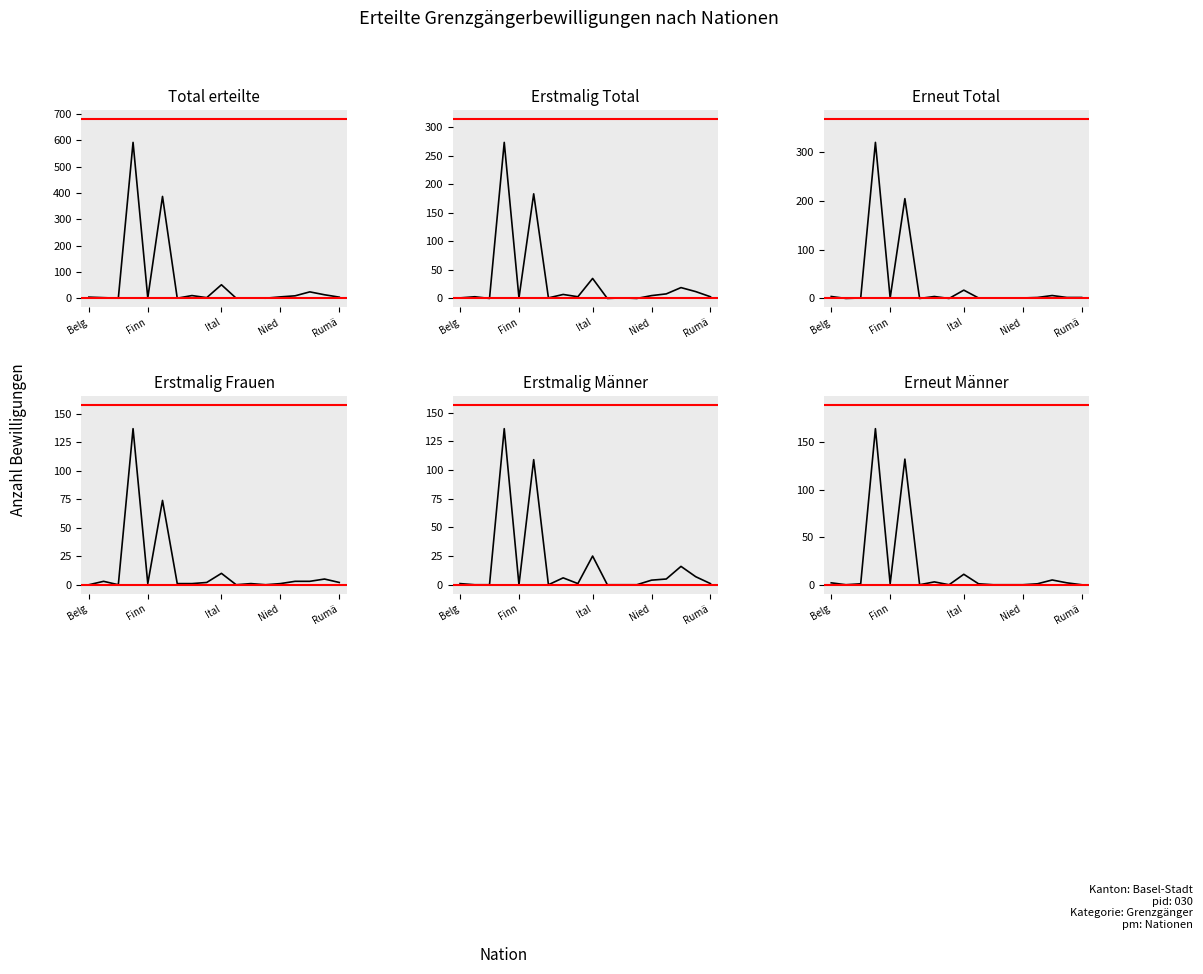

Reading right to left, transcribe all the data shown in this chart.

Total erteilte: 5	14	25	10	6	1	2	1	52	3	11	1	387	2	592	1	3	5
Erstmalig Total: 3	12	19	8	5	0	1	0	35	3	7	1	183	1	273	0	3	1
Erneut Total: 2	2	6	2	1	1	1	1	17	0	4	0	204	1	319	1	0	4
Erstmalig Frauen: 2	5	3	3	1	0	1	0	10	2	1	1	74	1	137	0	3	0
Erstmalig Männer: 1	7	16	5	4	0	0	0	25	1	6	0	109	0	136	0	0	1
Erneut Männer: 0	2	5	1	0	0	0	1	11	0	3	0	132	1	164	1	0	2